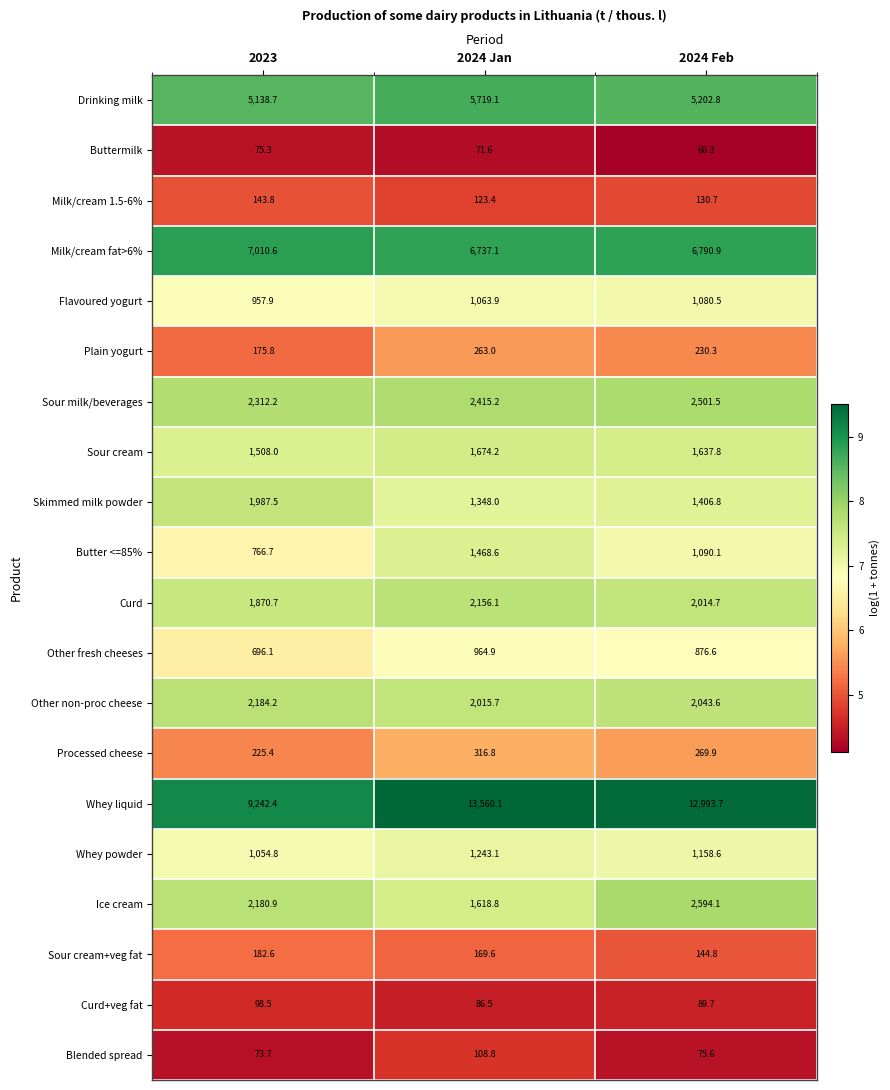

List the series in order of their peak value, highest first.

Whey liquid, Milk/cream fat>6%, Drinking milk, Ice cream, Sour milk/beverages, Other non-proc cheese, Curd, Skimmed milk powder, Sour cream, Butter <=85%, Whey powder, Flavoured yogurt, Other fresh cheeses, Processed cheese, Plain yogurt, Sour cream+veg fat, Milk/cream 1.5-6%, Blended spread, Curd+veg fat, Buttermilk